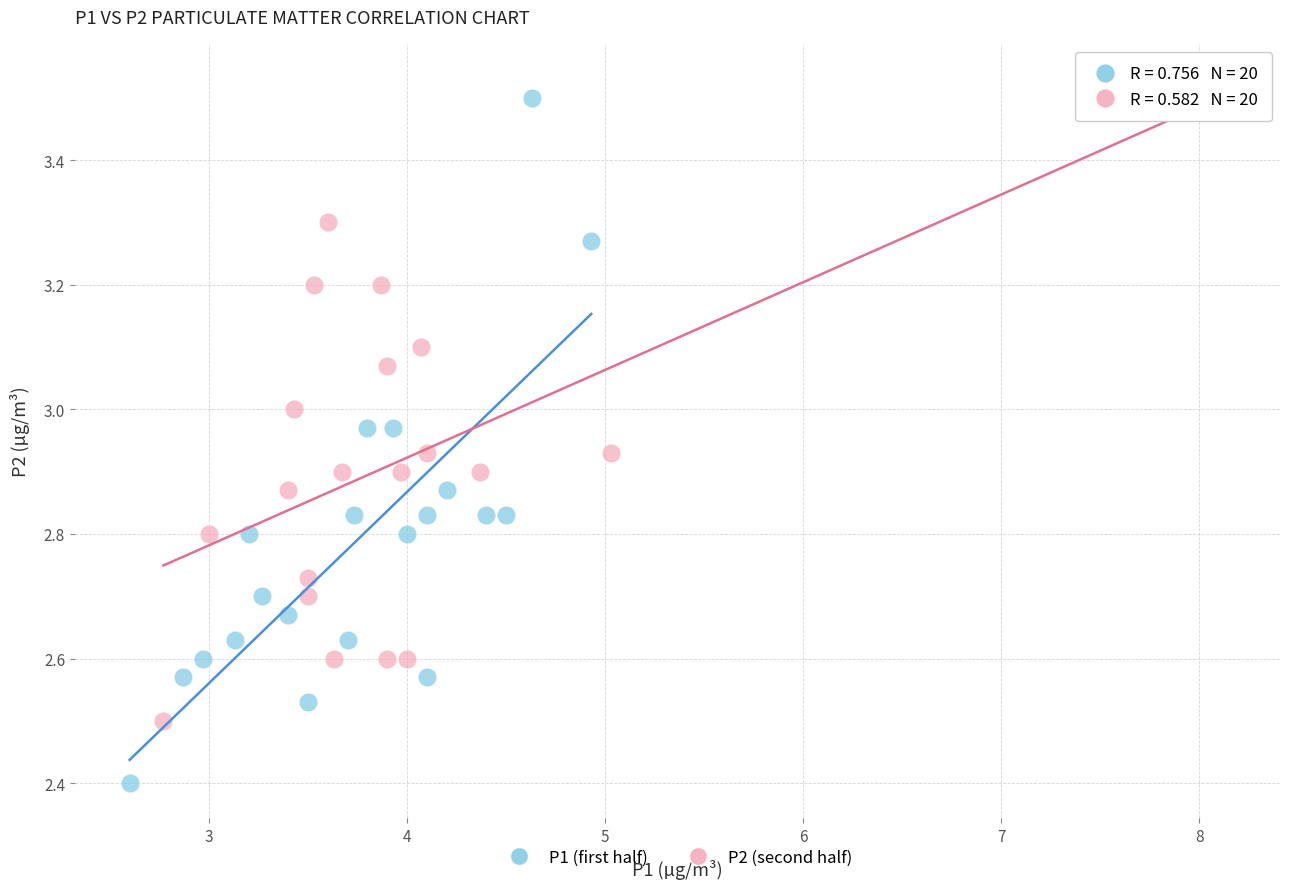

Which series reaches the minimum Y coordinate?

P1 (first half)